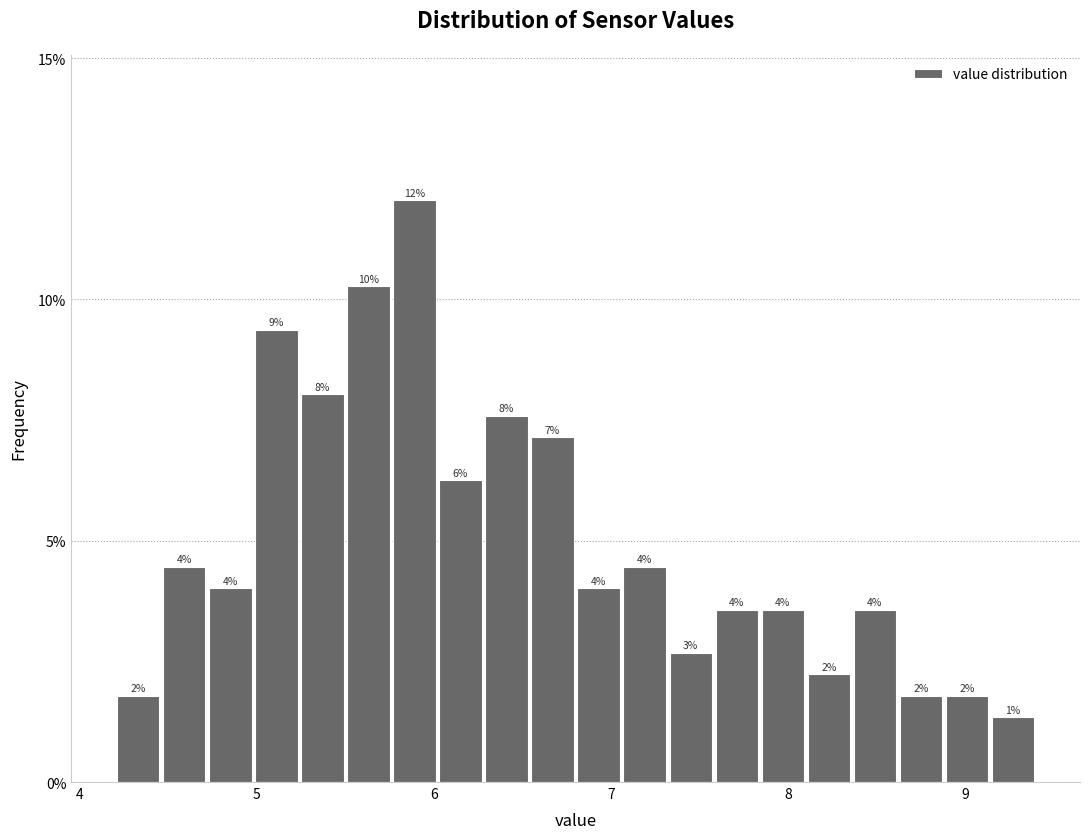

Around what value on the x-axis is the tallest bar? Give the approximate position of its centre, as read against the axis.

5.9